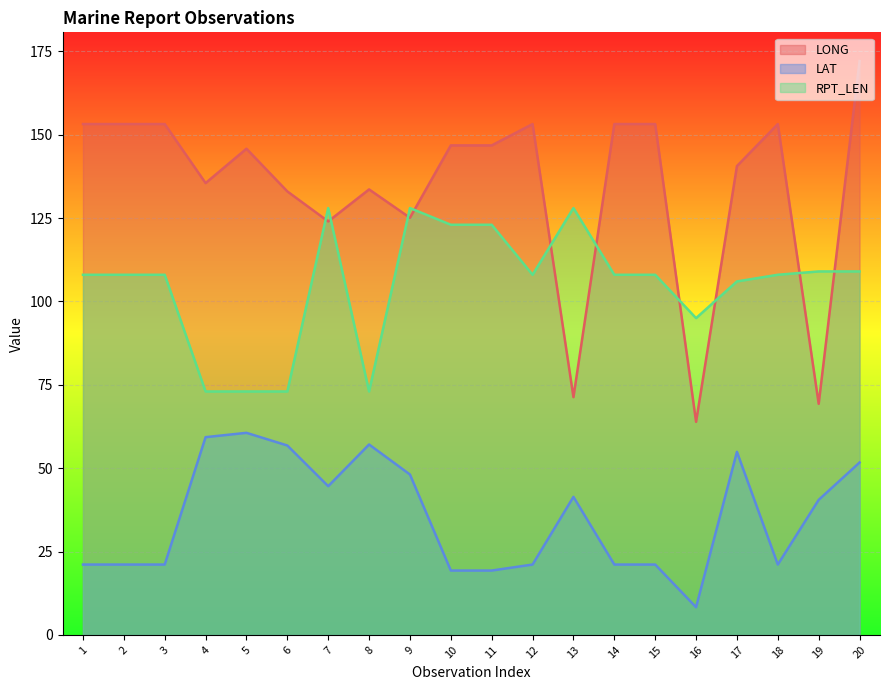

What is the sum of all LAT values?

709.6